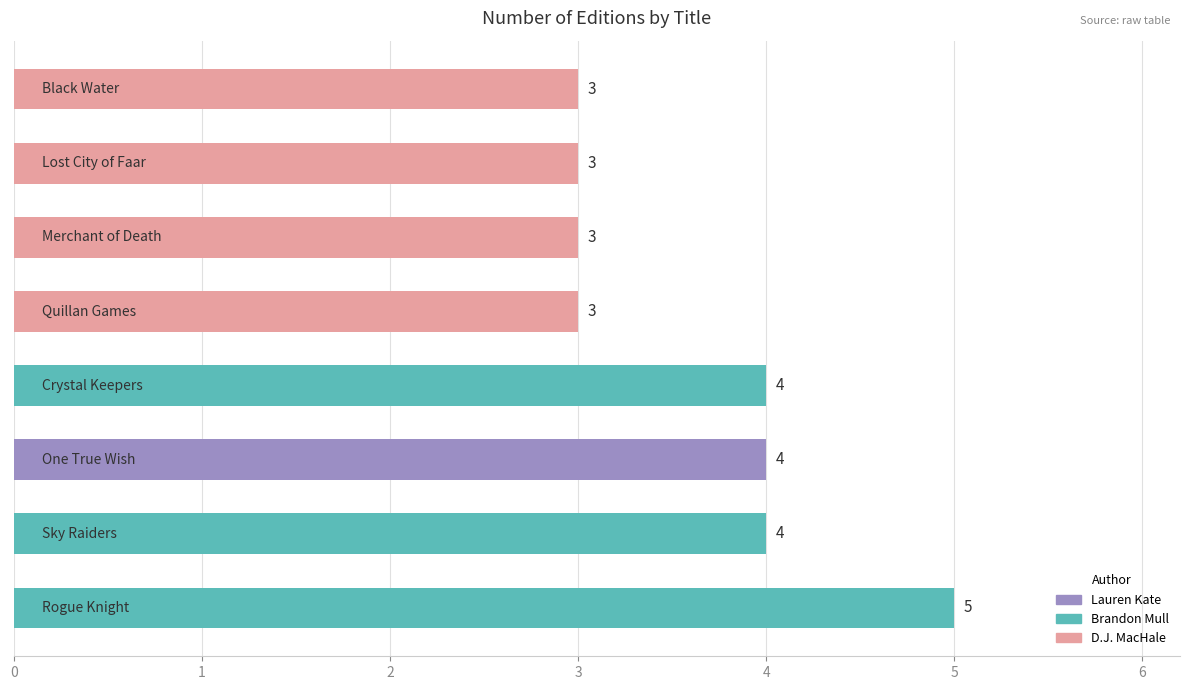

What is the difference between the maximum and second lowest values?

2